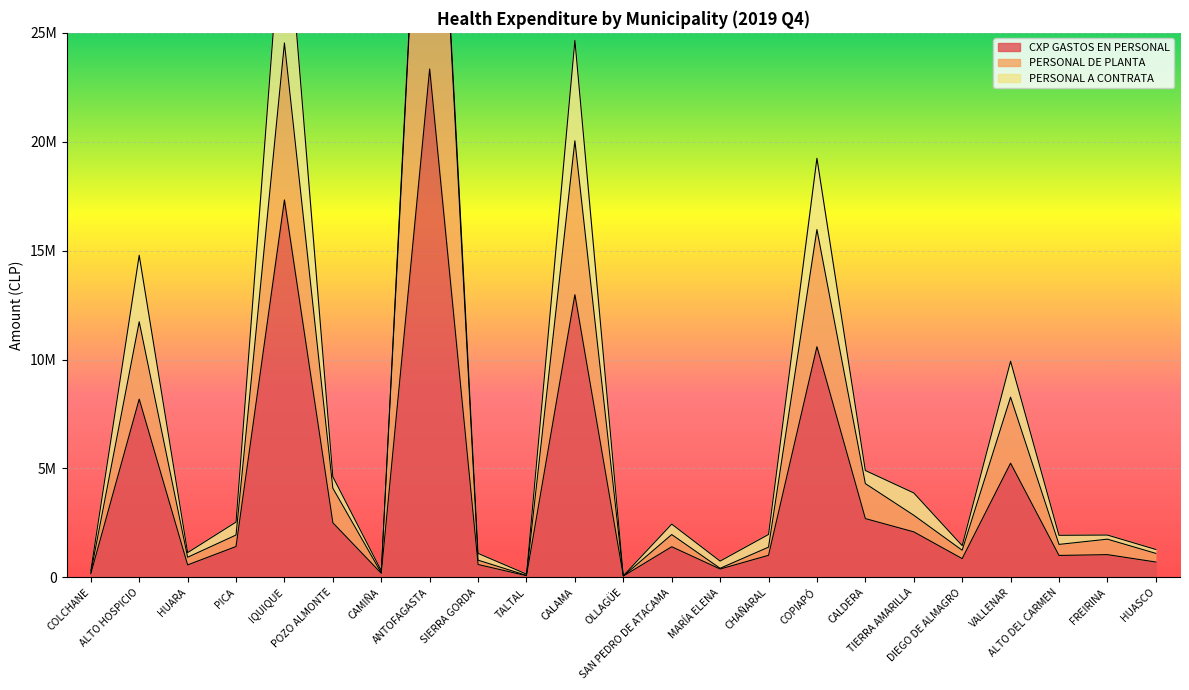

What is the difference between the PERSONAL DE PLANTA values at SIERRA GORDA and TIERRA AMARILLA?

2062551